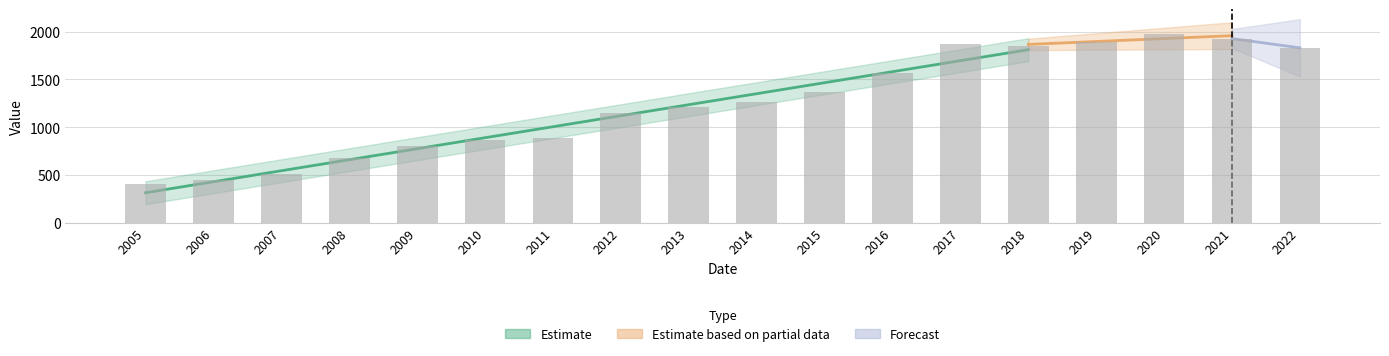

Are the bars grouped side by side (vs. stacked)?

No